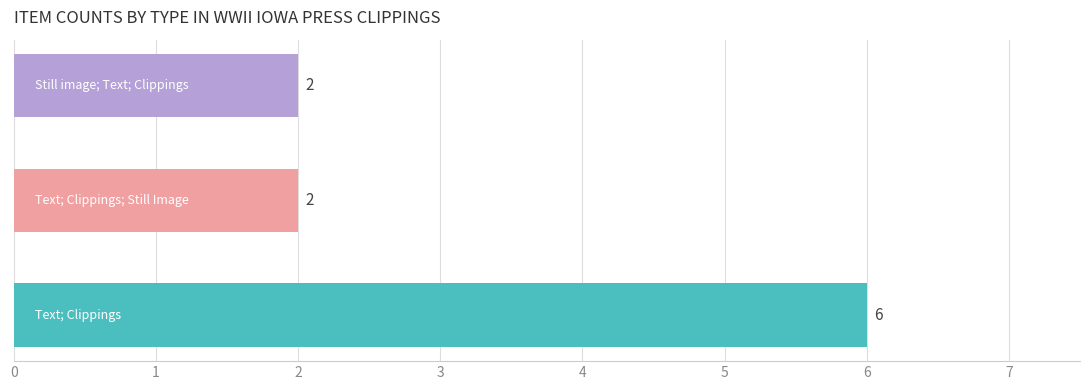

What is the average value?

3